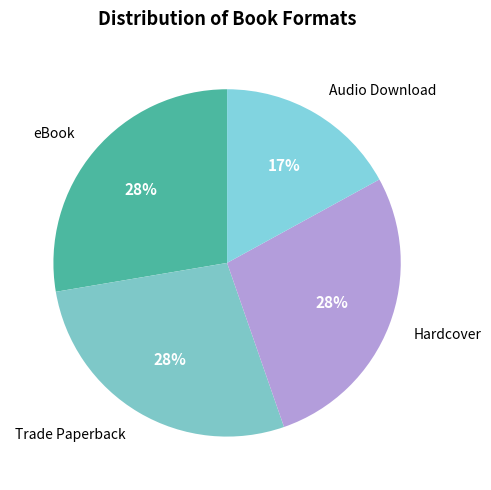

What percentage is the Hardcover slice, to the nearest percent?

28%